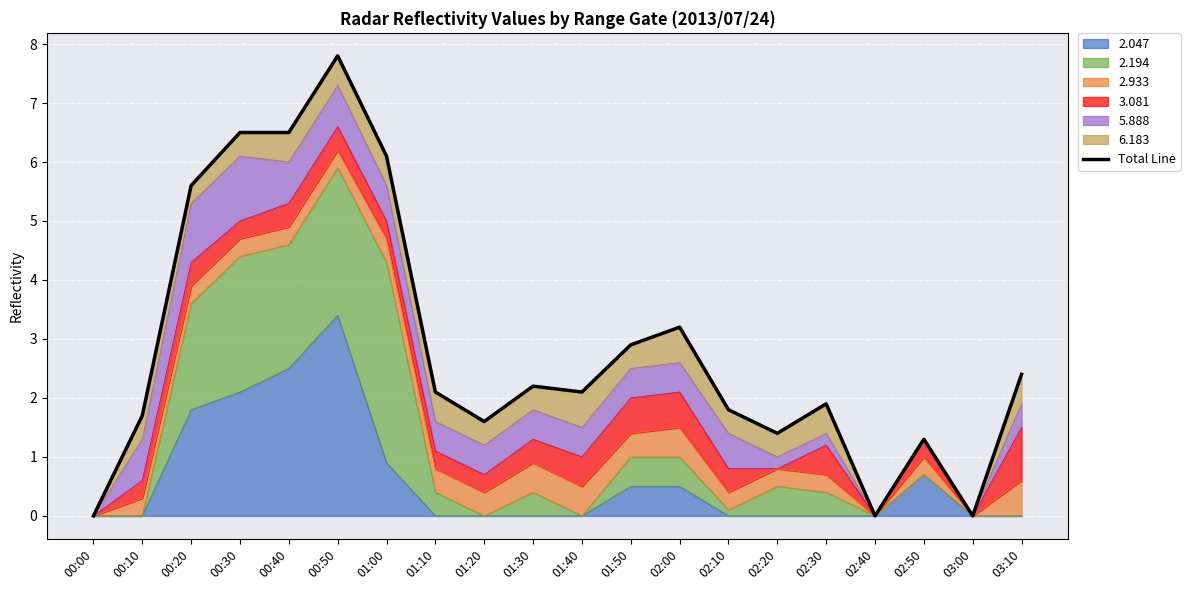

Rank the categories by value from lowest to highest.

00:00, 02:40, 03:00, 02:50, 02:20, 01:20, 00:10, 02:10, 02:30, 01:10, 01:40, 01:30, 03:10, 01:50, 02:00, 00:20, 01:00, 00:30, 00:40, 00:50